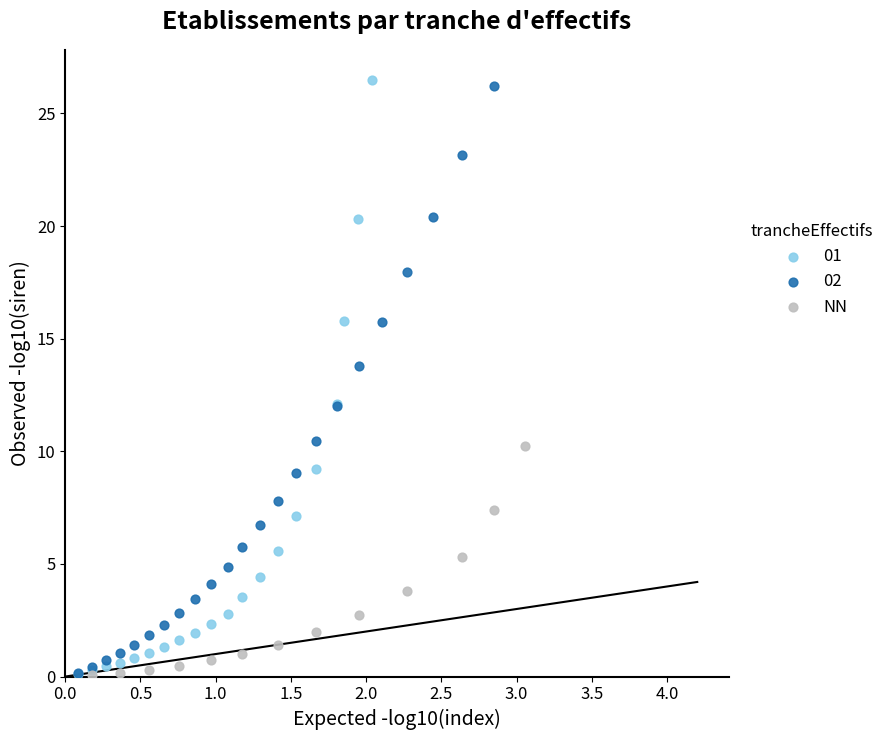

What are all the series names shown in the legend?

01, 02, NN